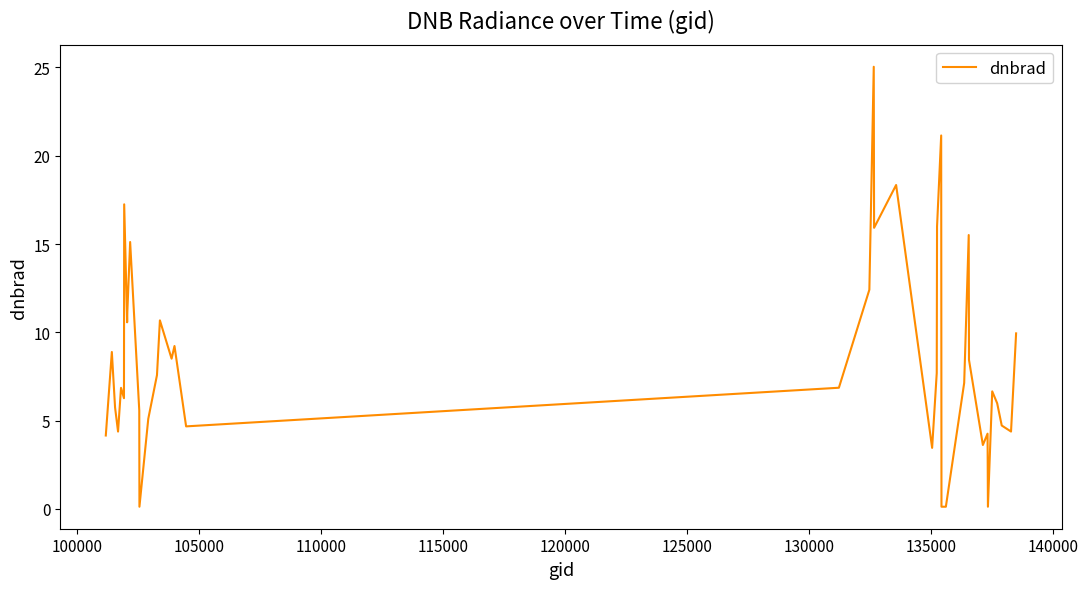

What is the maximum value shown in the chart?

25.0